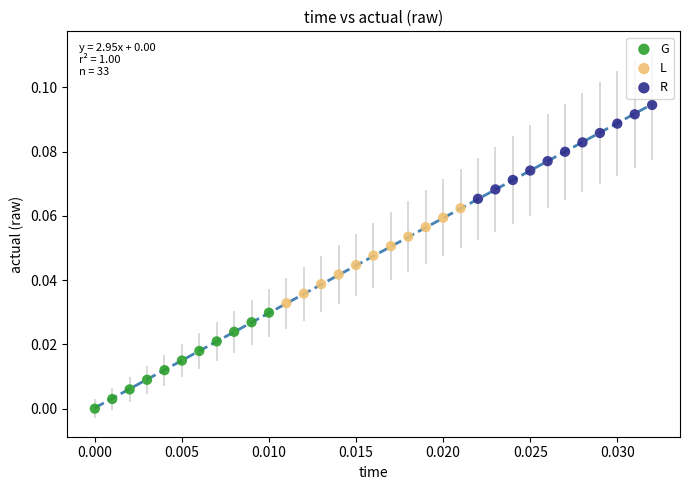

What are all the series names shown in the legend?

G, L, R